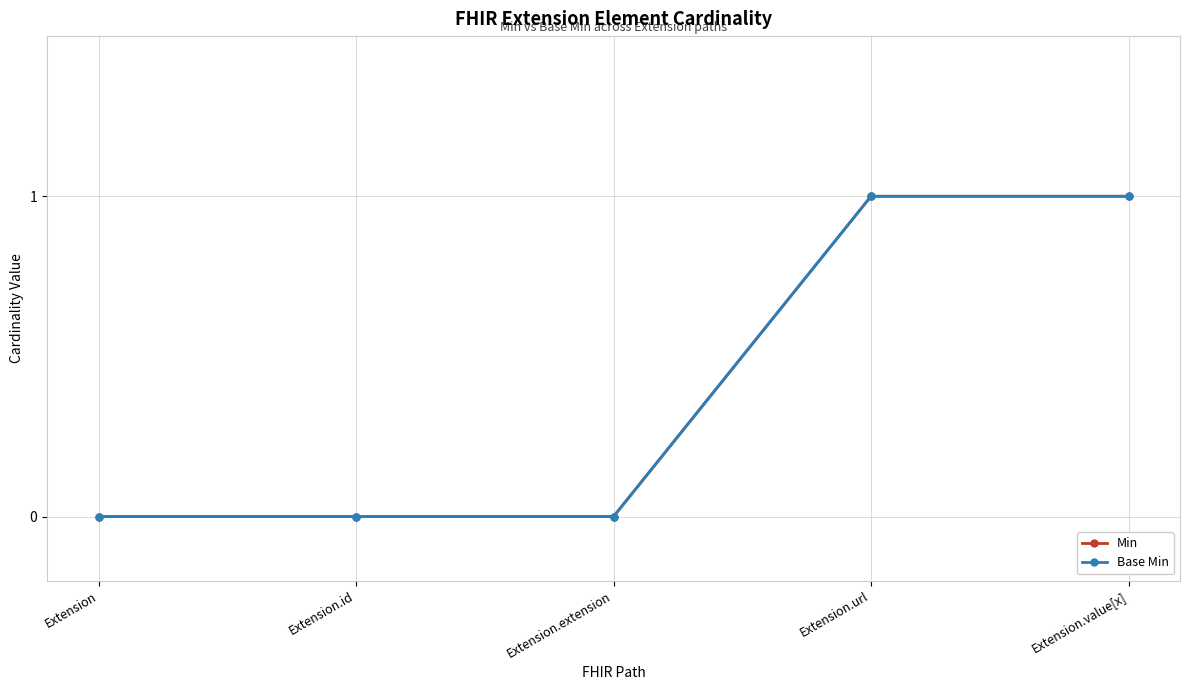

Which series has the largest total across all categories?

Min